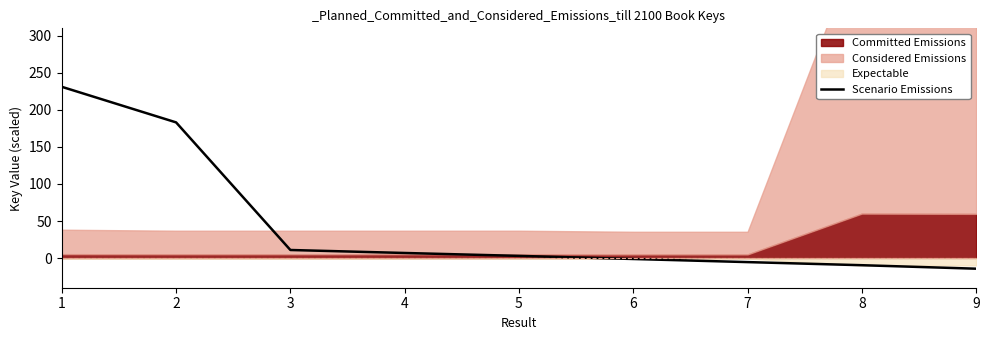

True or false: the data shows -3.1 at 7.

False